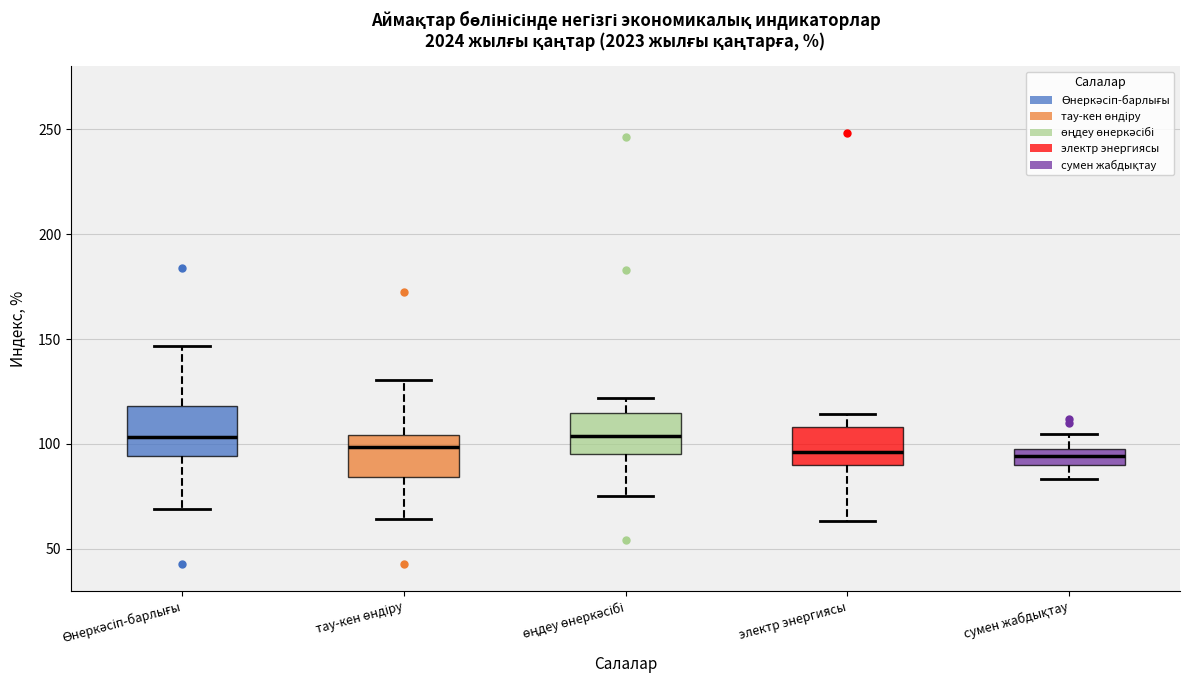

Where does the upper whisker of the box for сумен жабдықтау end on the y-axis? The values are not printed on the chart, so give them approximately, as read against the axis.

105